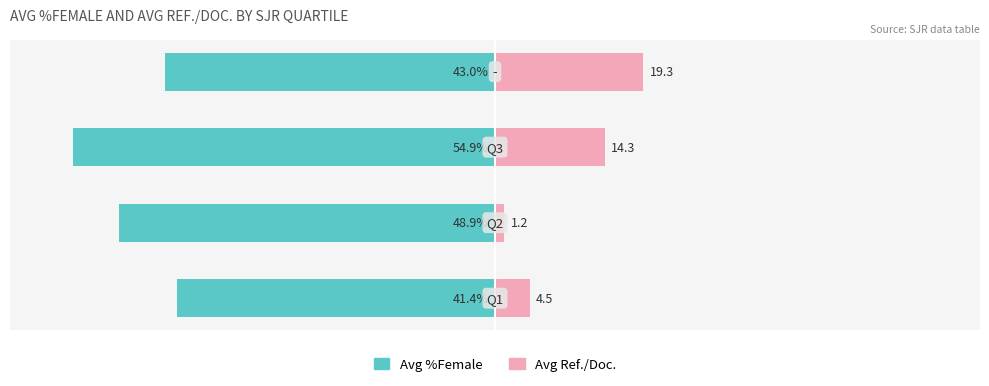

Count the number of categories in the chart.

4